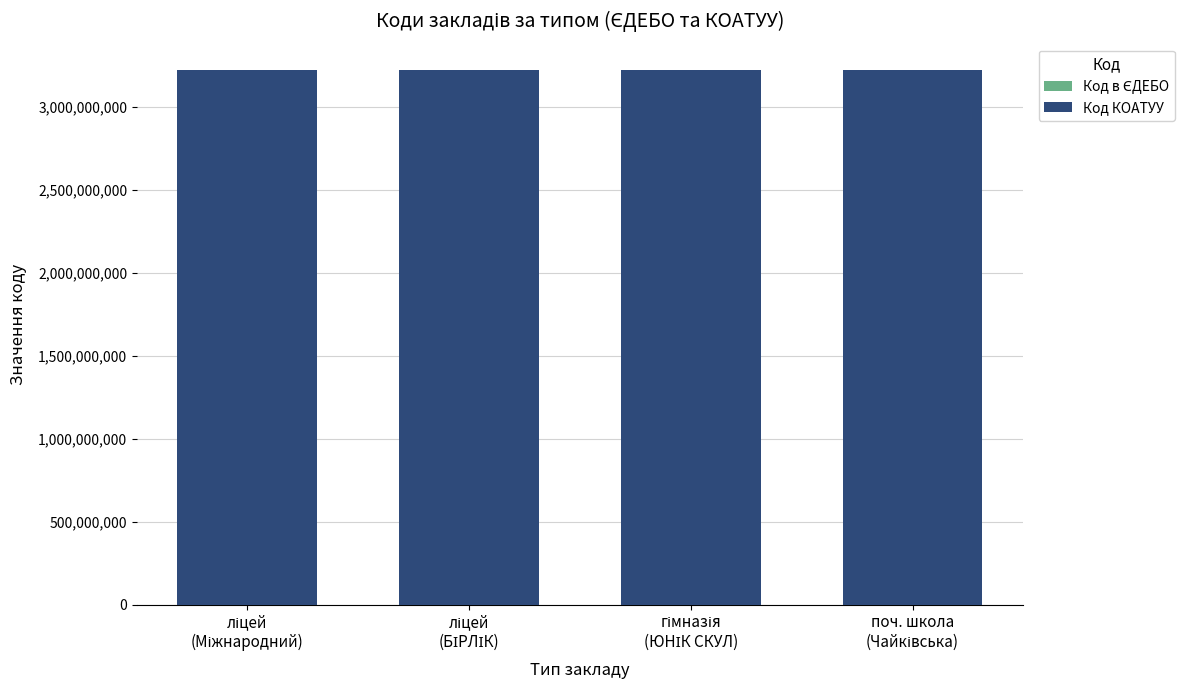

At which category is the sum across all series the highest?

гімназія
(ЮНІК СКУЛ)